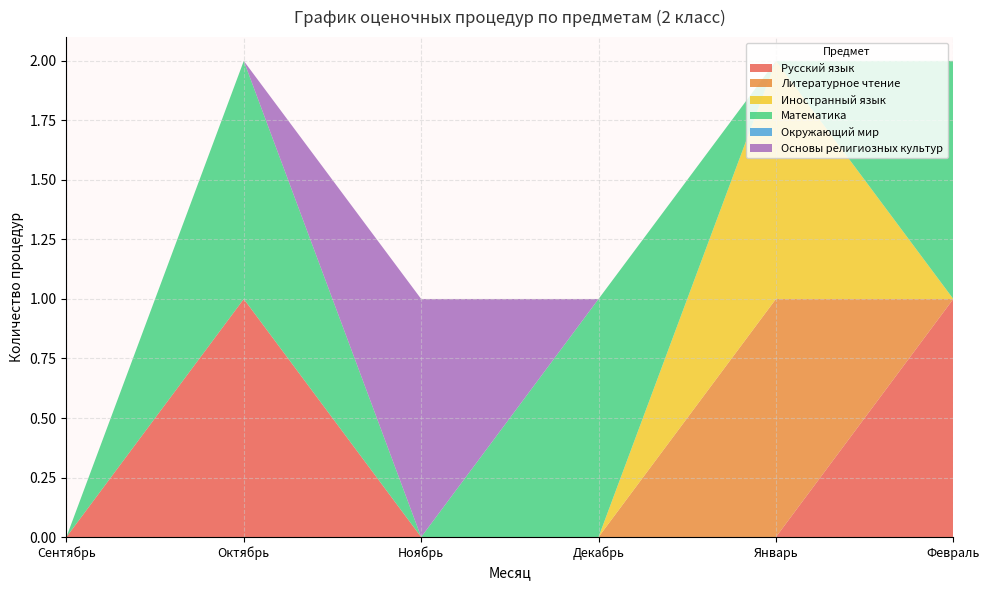

Reading right to left, list all the values displayed in this chart.

Русский язык: Февраль=1	Январь=0	Декабрь=0	Ноябрь=0	Октябрь=1	Сентябрь=0
Литературное чтение: Февраль=0	Январь=1	Декабрь=0	Ноябрь=0	Октябрь=0	Сентябрь=0
Иностранный язык: Февраль=0	Январь=1	Декабрь=0	Ноябрь=0	Октябрь=0	Сентябрь=0
Математика: Февраль=1	Январь=0	Декабрь=1	Ноябрь=0	Октябрь=1	Сентябрь=0
Окружающий мир: Февраль=0	Январь=0	Декабрь=0	Ноябрь=0	Октябрь=0	Сентябрь=0
Основы религиозных культур: Февраль=0	Январь=0	Декабрь=0	Ноябрь=1	Октябрь=0	Сентябрь=0